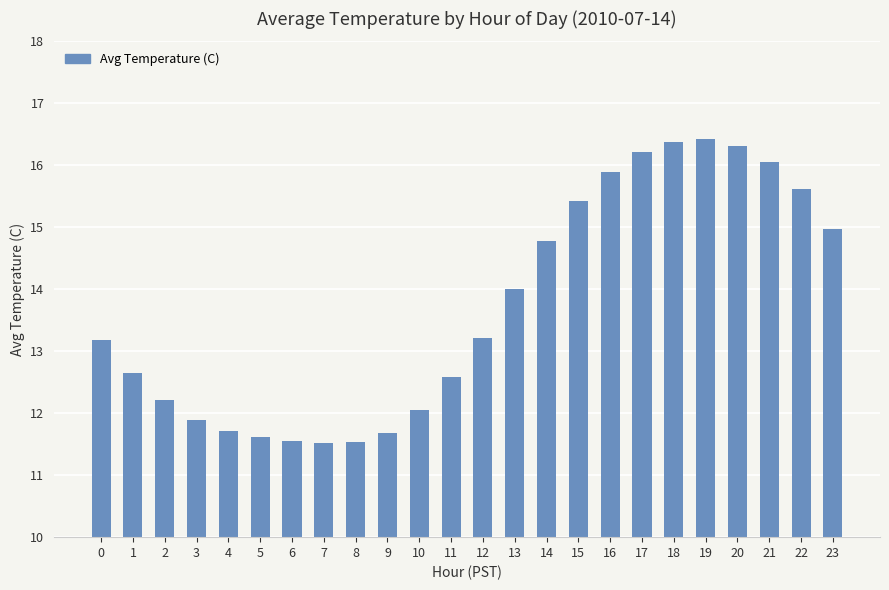

Read the value at 12.

13.2